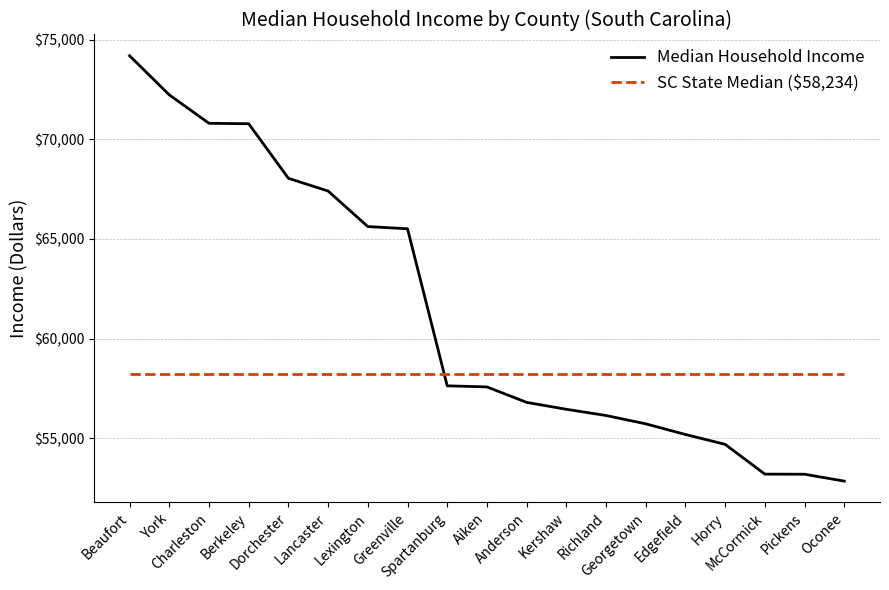

What are all the series names shown in the legend?

Median Household Income, SC State Median ($58,234)